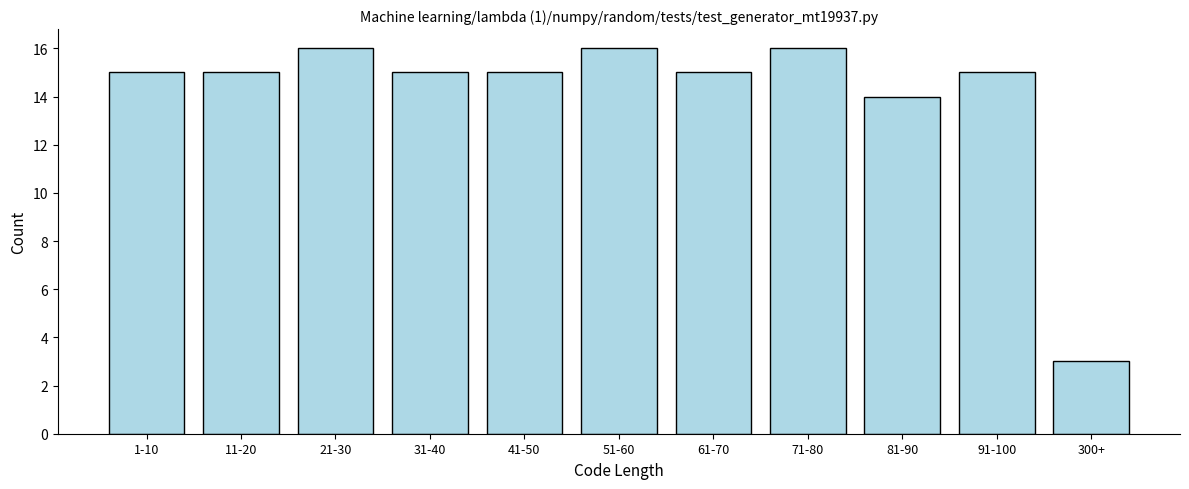

Reading left to right, extract all data points from this chart.

1-10=15	11-20=15	21-30=16	31-40=15	41-50=15	51-60=16	61-70=15	71-80=16	81-90=14	91-100=15	300+=3